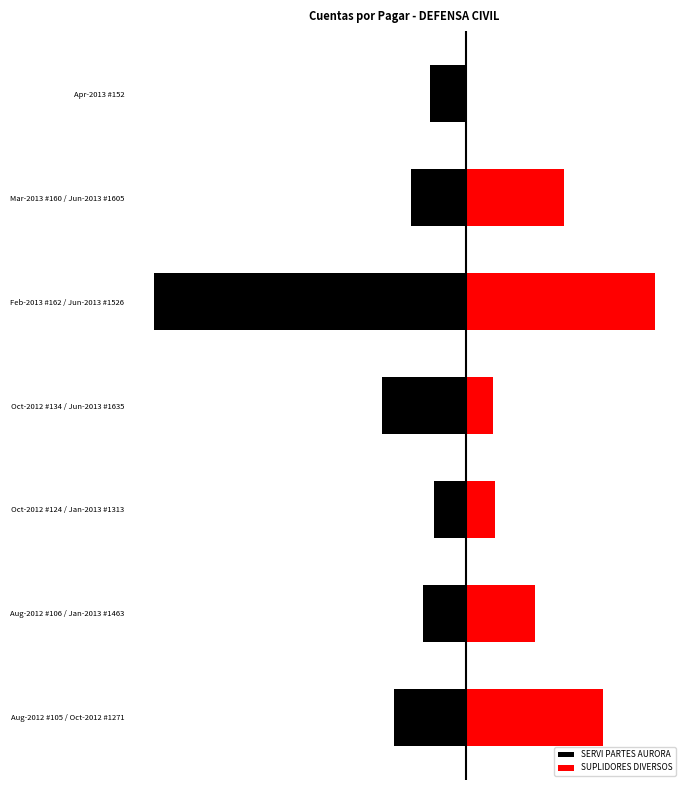

What are all the series names shown in the legend?

SERVI PARTES AURORA, SUPLIDORES DIVERSOS